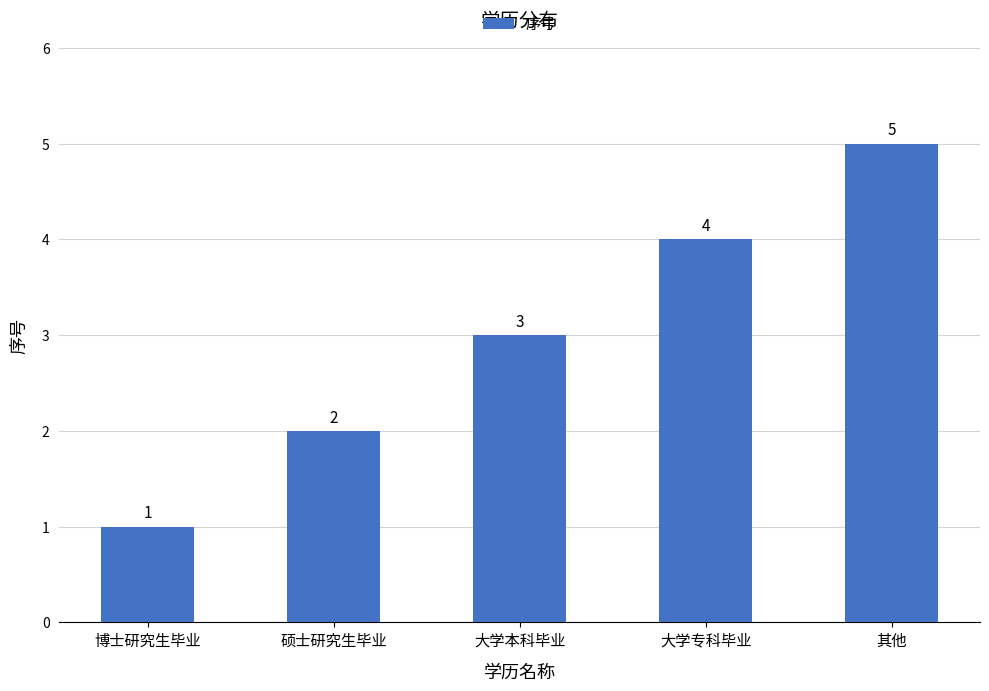

At which category does the chart reach its peak across all series?

其他